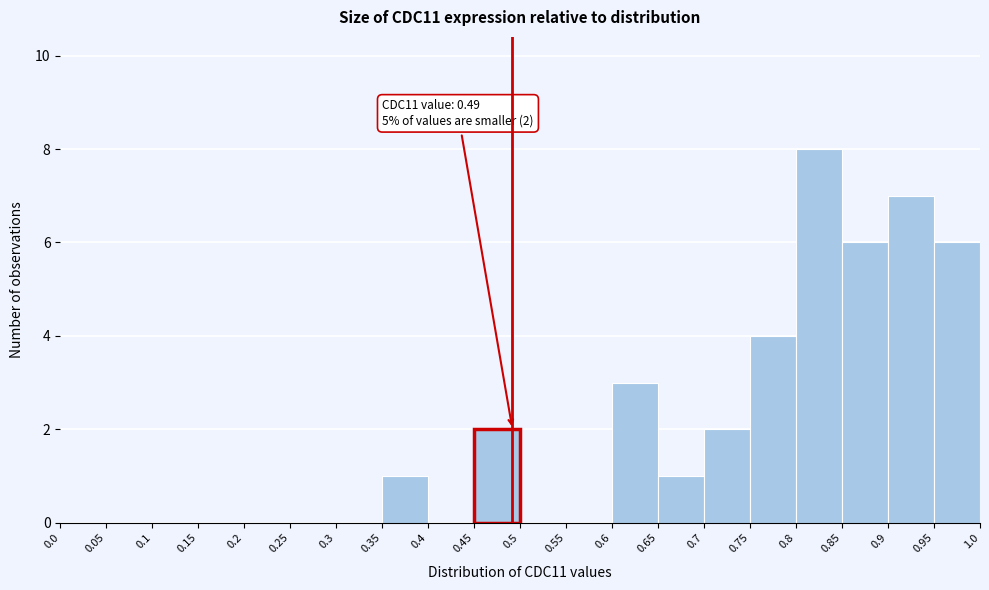

Over which range of the x-axis is the bar tallest?

0.8 to 0.85